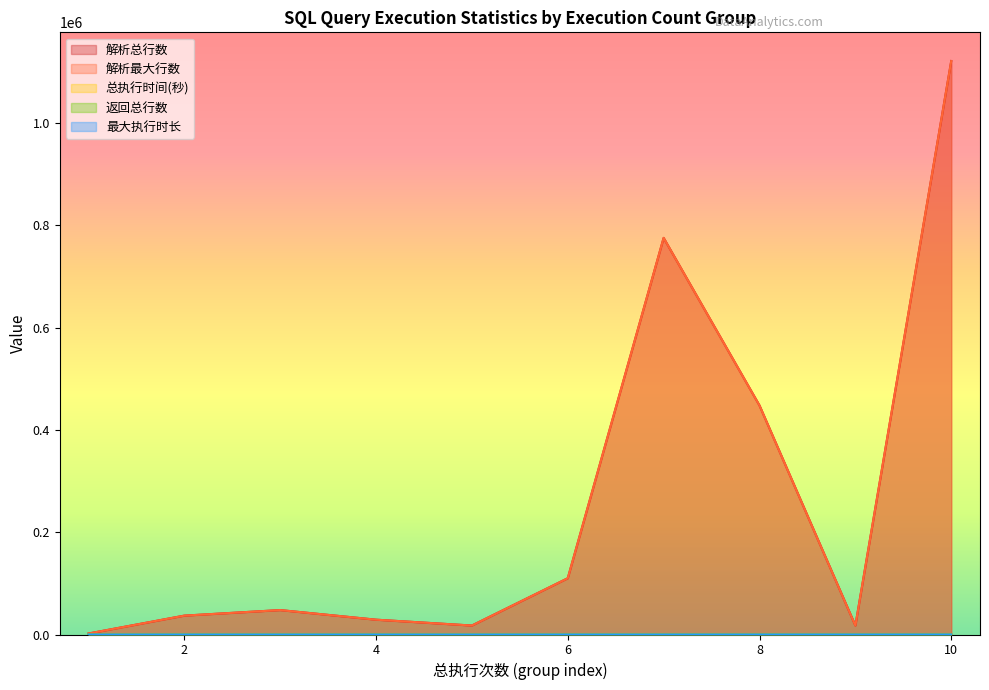

What value does the 总执行时间(秒) series have at 7, to the nearest 5?

5